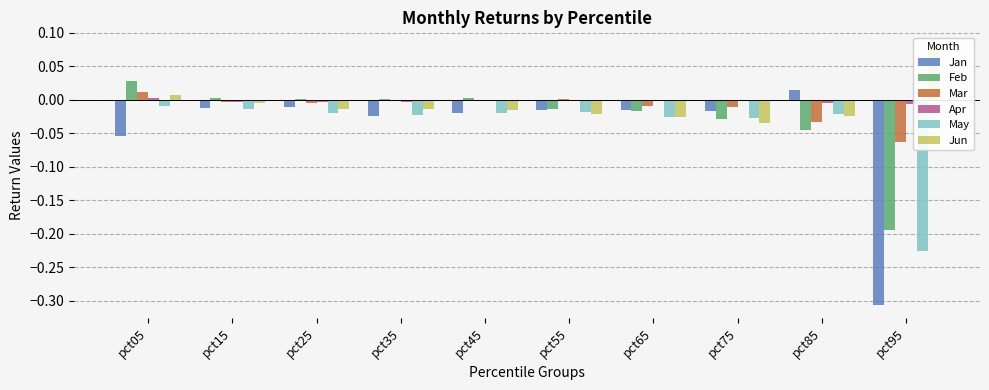

Where does the Jan series first go above 0?

pct85